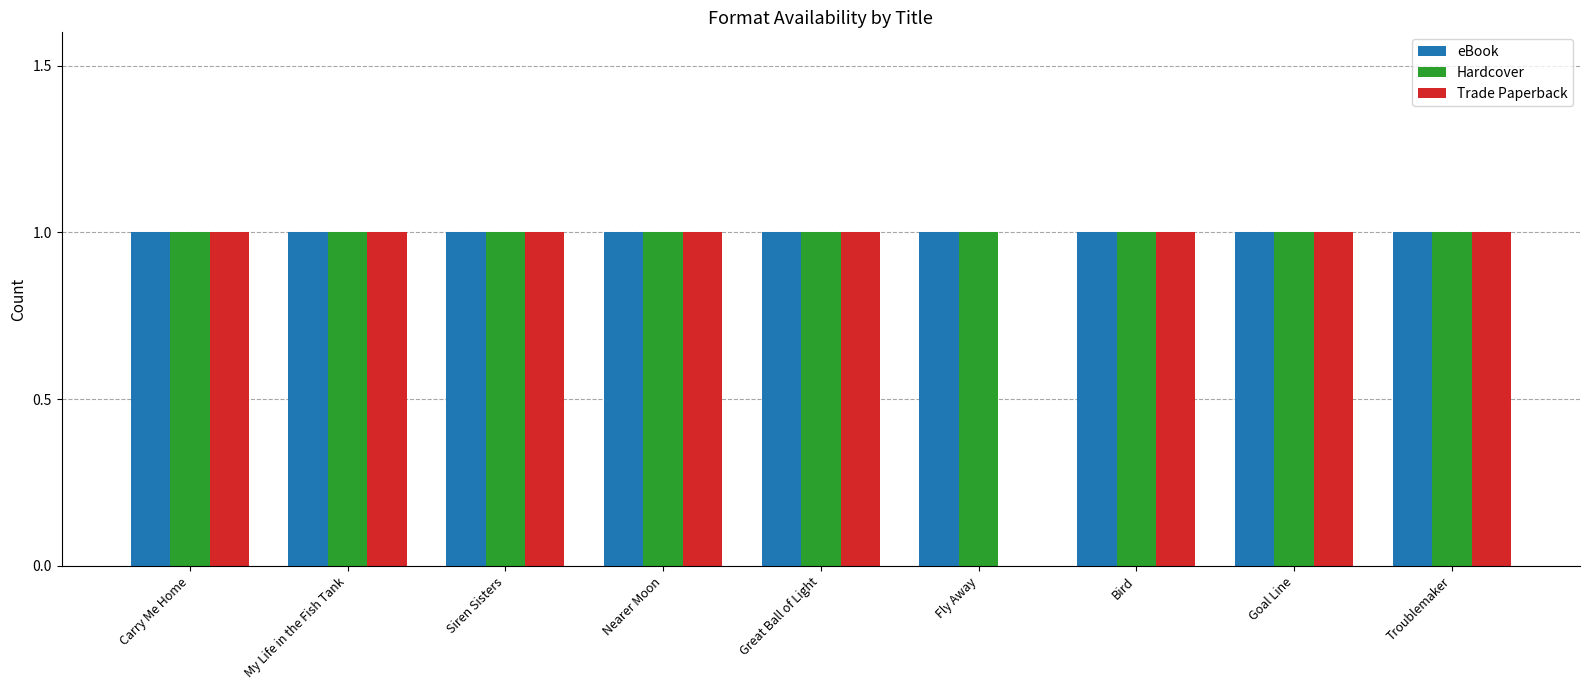

What is the sum of all Trade Paperback values?

8